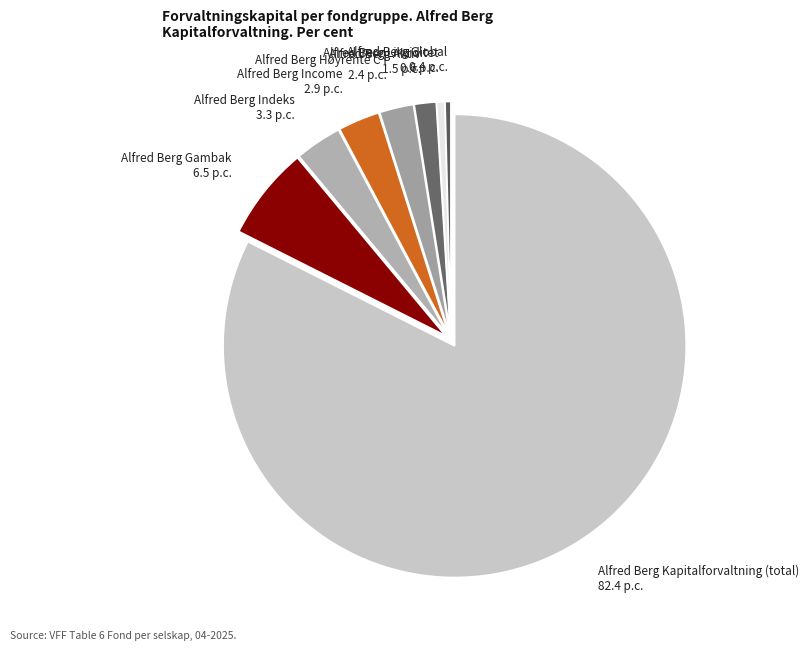

What is the majority slice?

Alfred Berg Kapitalforvaltning (total) 82.4 p.c.